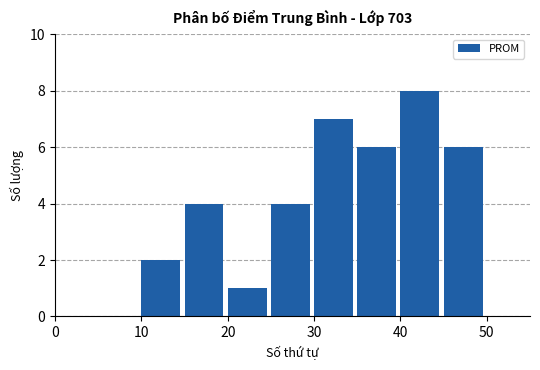

What is the maximum value shown in the chart?

8